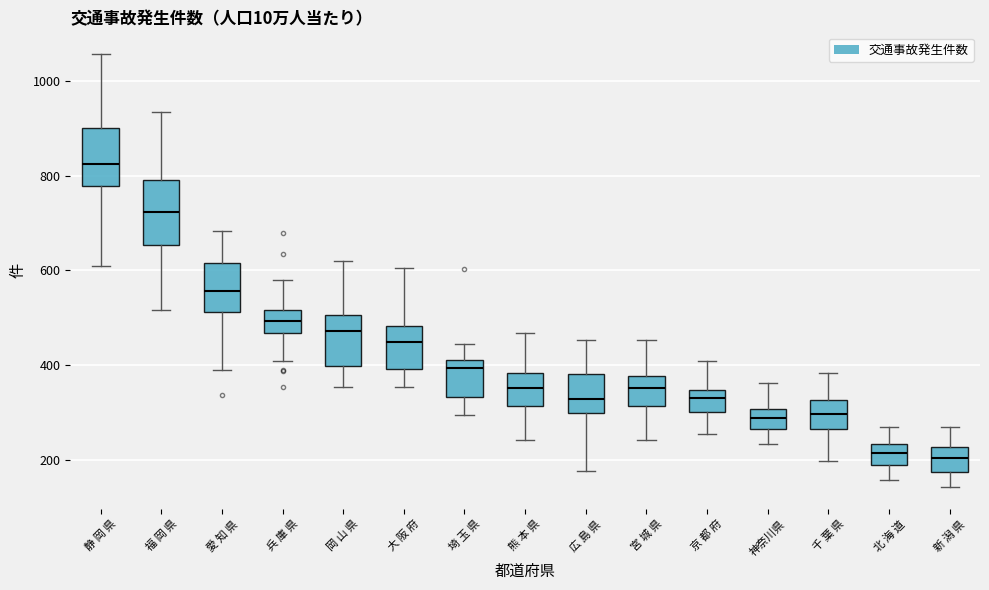

Where is the lower edge of the box for 千 葉 県 on the y-axis? The values are not printed on the chart, so give them approximately, as read against the axis.

260